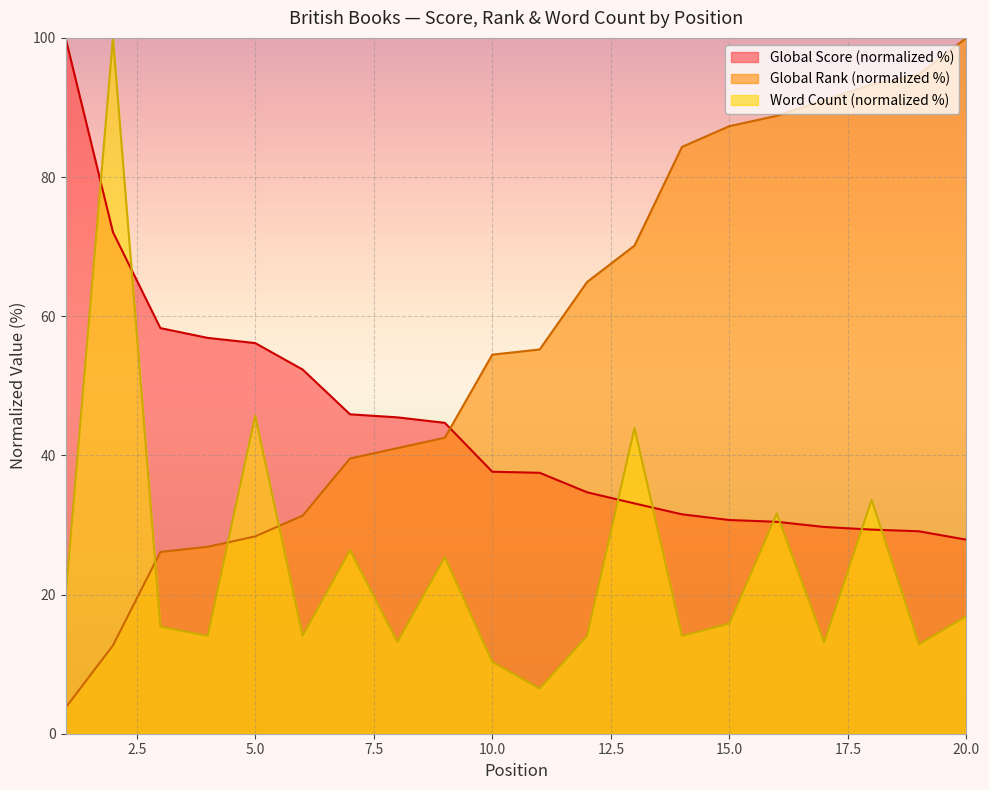

What is the maximum value shown in the chart?

100.0